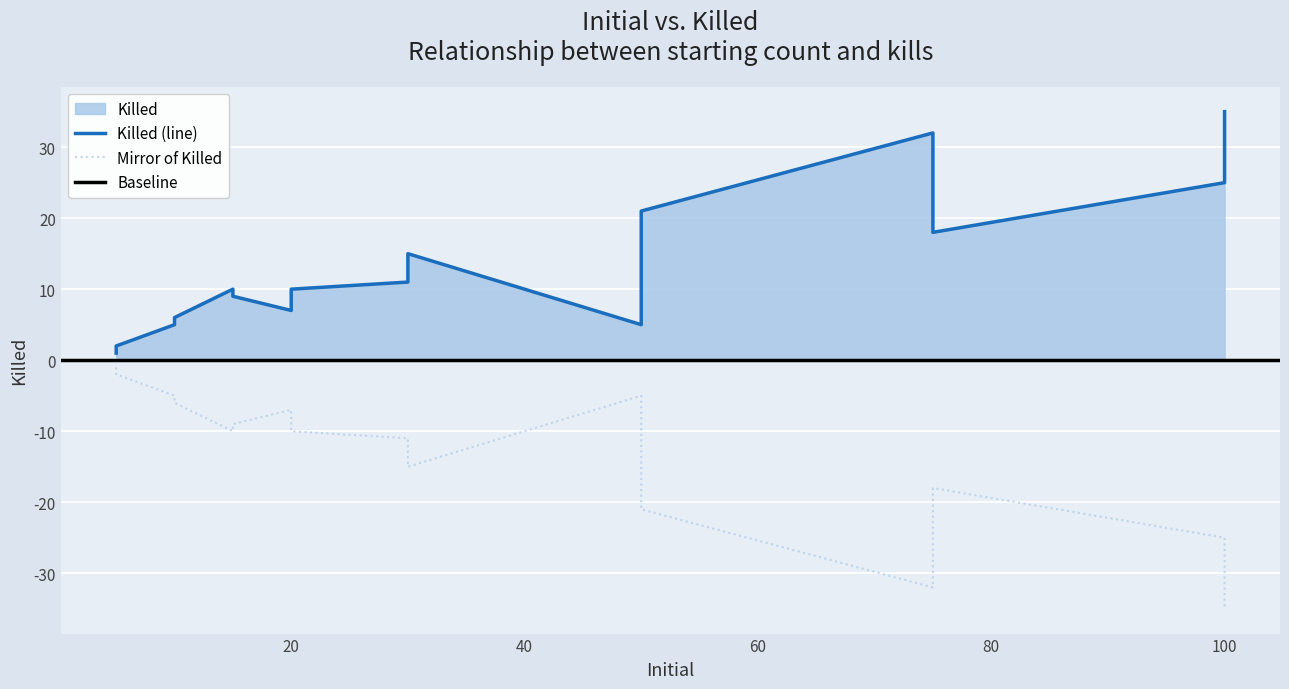

How many points are higher than both their immediate neighbors (excluding endpoints)?

3